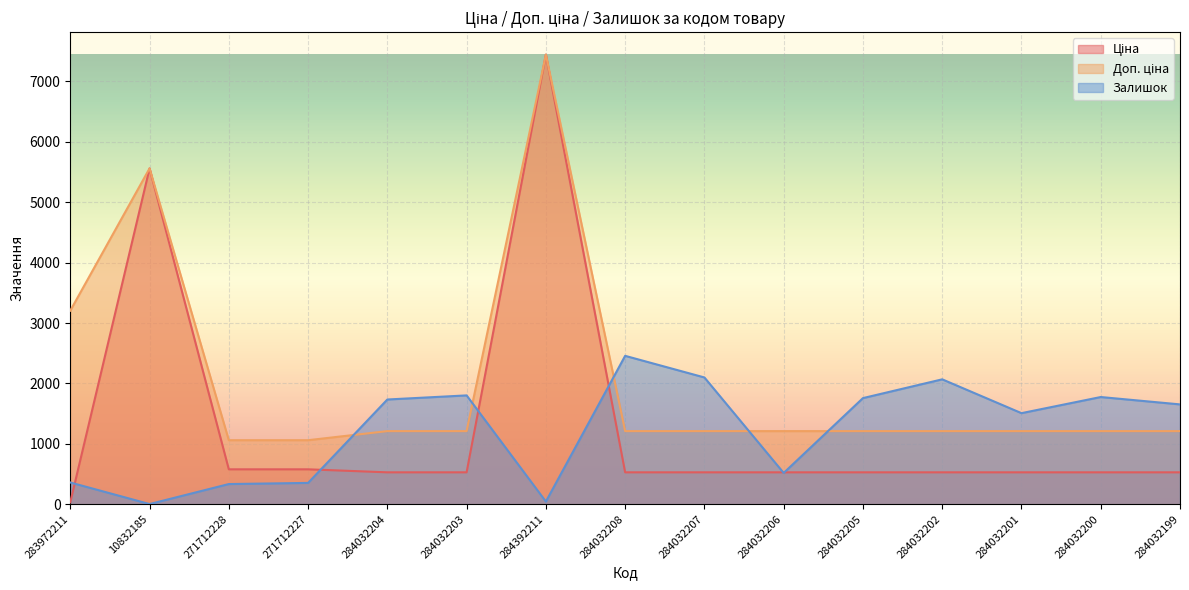

How many lines are shown in the chart?

3